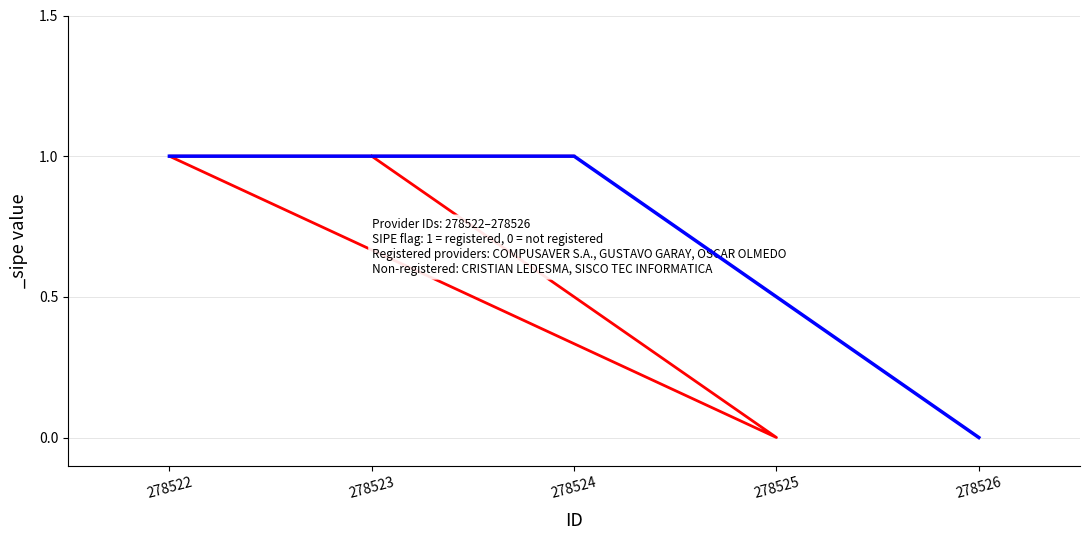

What is the difference between the maximum and minimum values?

1